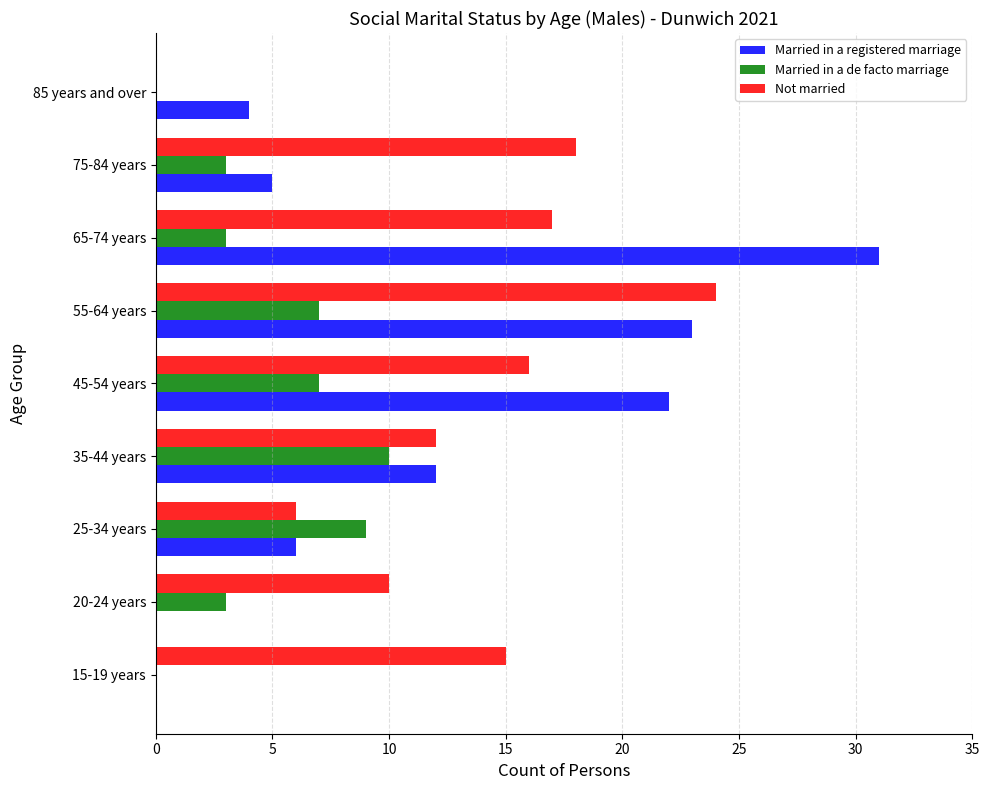

Which series has the largest total across all categories?

Not married